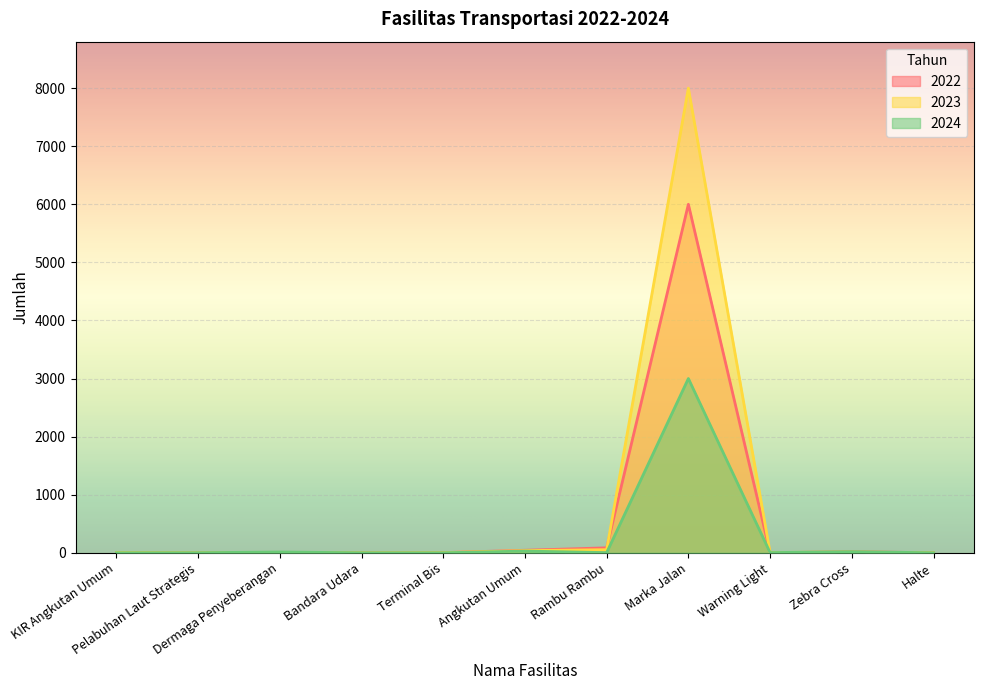

Which has a higher value, Dermaga Penyeberangan or Bandara Udara?

Dermaga Penyeberangan